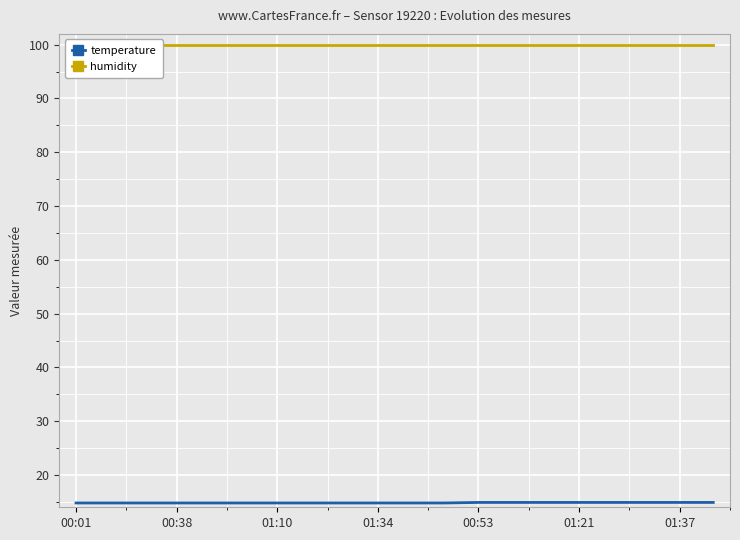

At 7, list the series in order from largest to smallest.

humidity, temperature